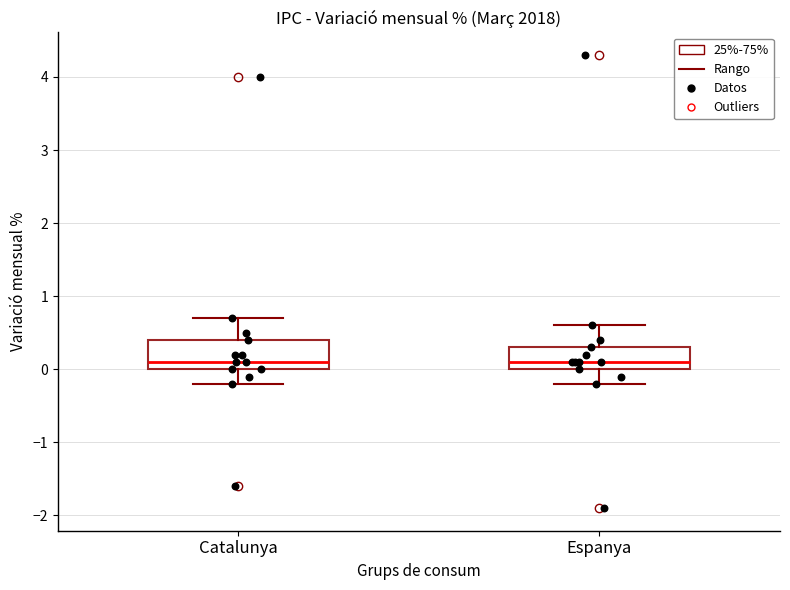

Where does the lower whisker of the box for Catalunya end on the y-axis? The values are not printed on the chart, so give them approximately, as read against the axis.

-0.2